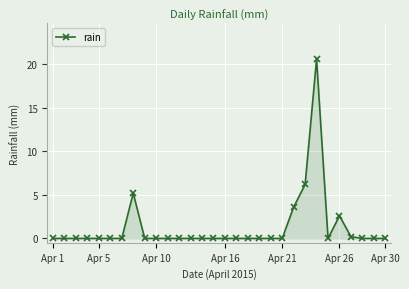

What is the average value?

1.3